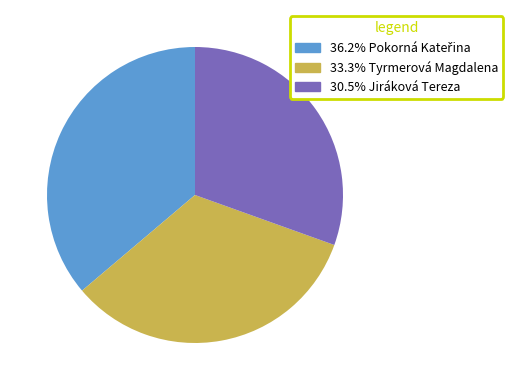

Is there any slice that represents more than half of the pie?

No